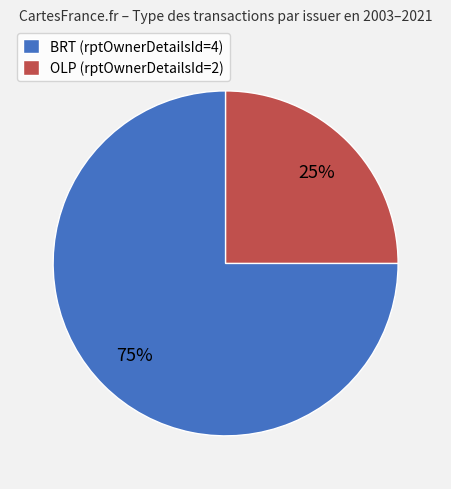

Count the number of slices in the pie.

2